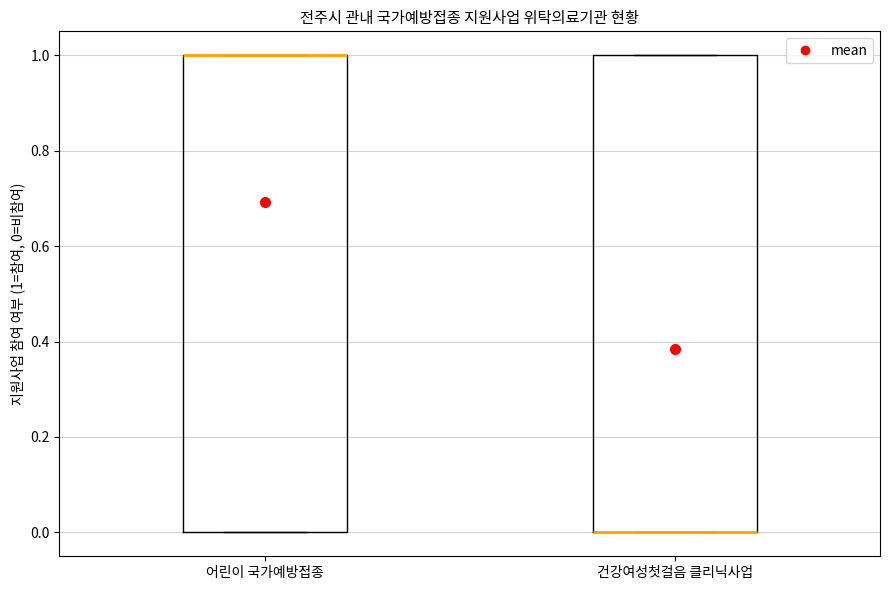

Reading left to right, read every box against the y-axis: the position of its median line, the range the box covers, and the ends of its whiskers. The values are not printed on the chart, so give them approximately, as read against the axis.

어린이 국가예방접종: median 1 (drawn on the box's upper edge), box 0 to 1, whiskers 0 to 1
건강여성첫걸음 클리닉사업: median 0 (drawn on the box's lower edge), box 0 to 1, whiskers 0 to 1